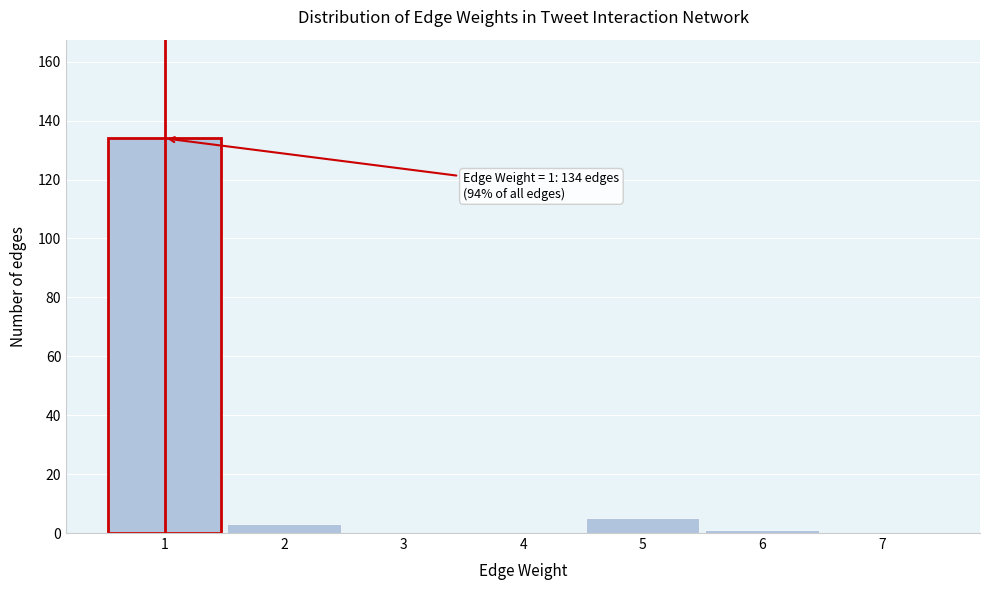

Reading left to right, what are all the values shown in this chart?

1=134	2=3	3=0	4=0	5=5	6=1	7=0